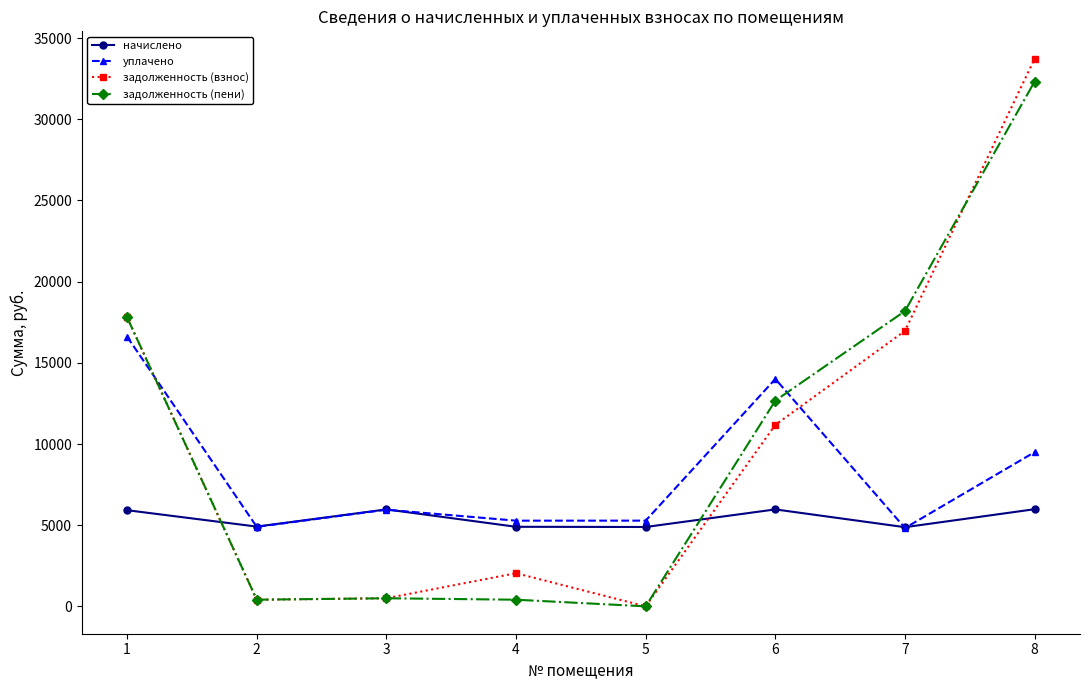

What is the value of the начислено point at the 1st from the left?

5922.1